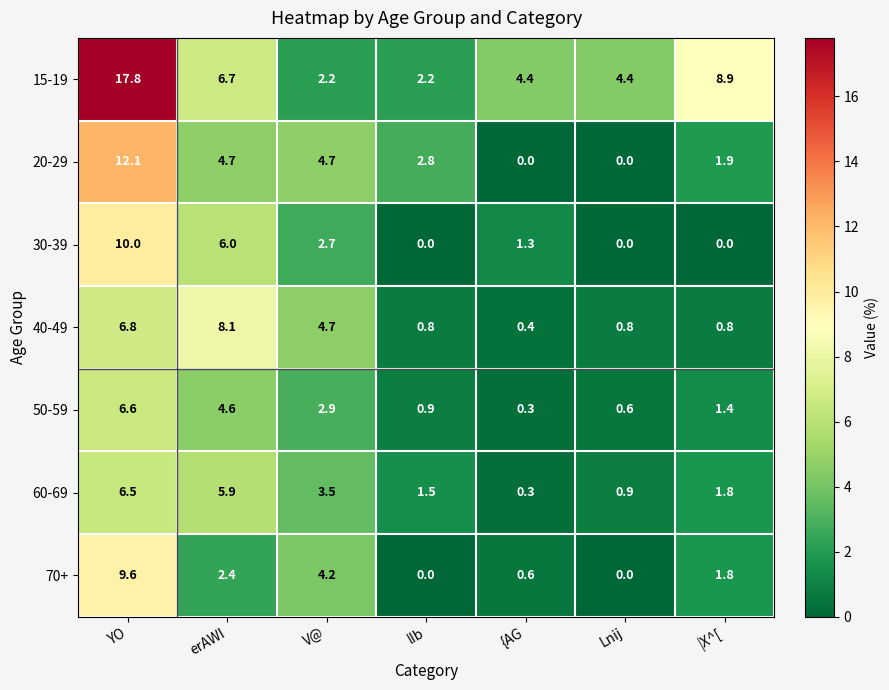

At which category does the chart reach its peak across all series?

YO